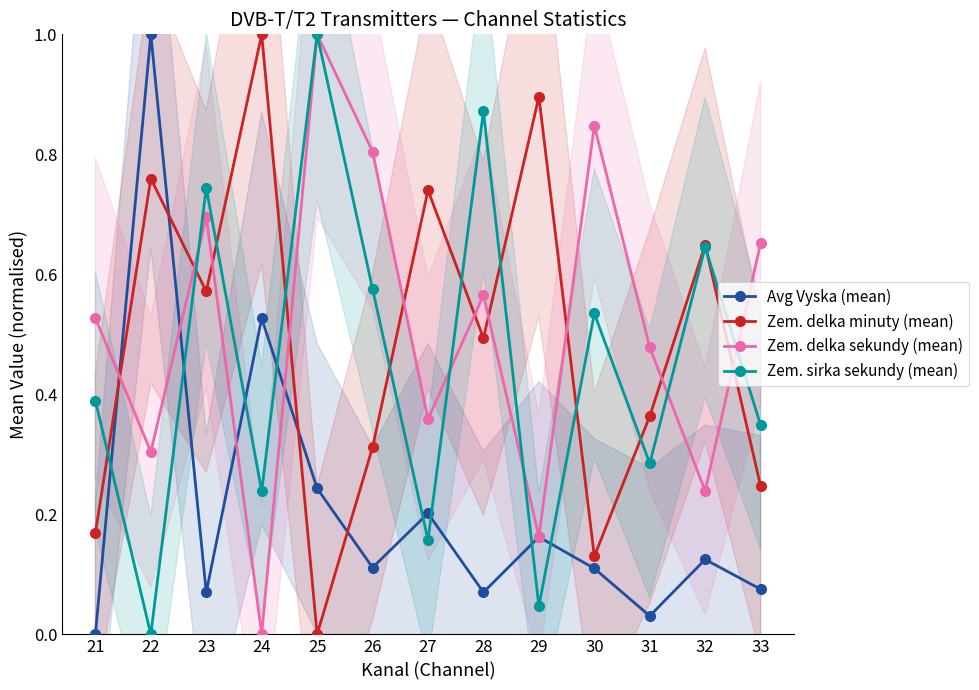

At which category is the sum across all series the highest?

25